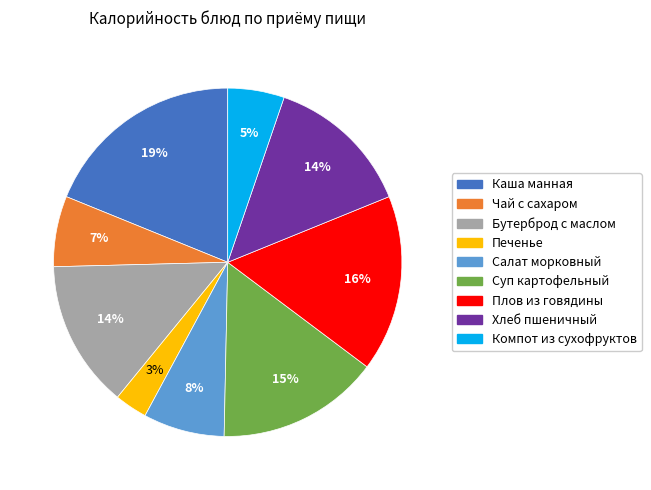

Between Печенье and Суп картофельный, which is larger?

Суп картофельный